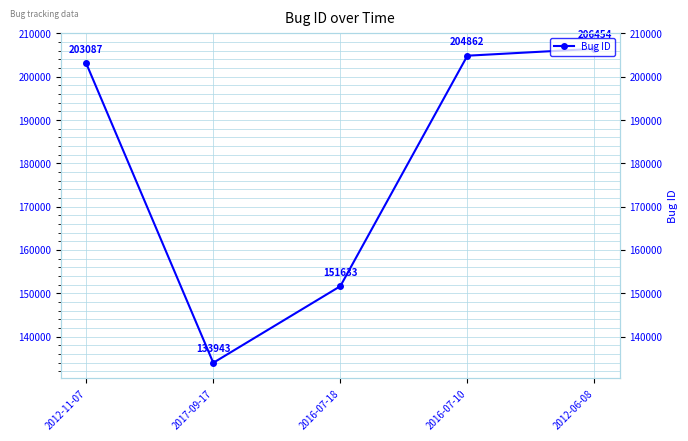

Reading right to left, transcribe all the data shown in this chart.

2012-06-08=206454	2016-07-10=204862	2016-07-18=151633	2017-09-17=133943	2012-11-07=203087